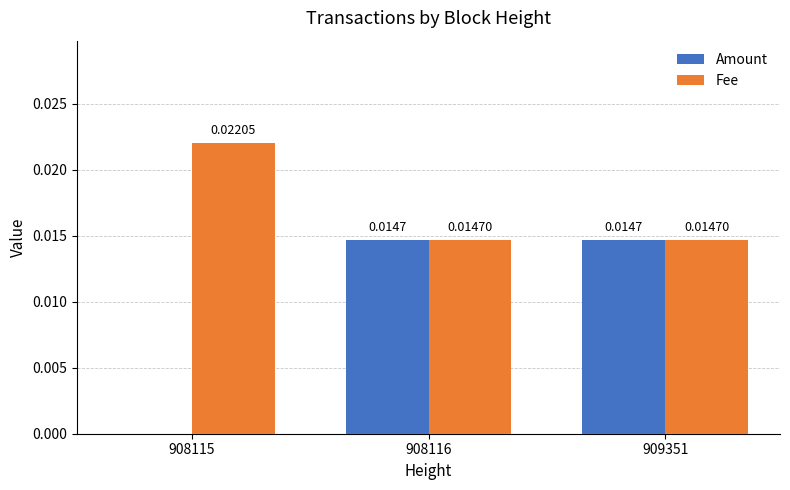

Which series changed the most between 908115 and 909351?

Amount